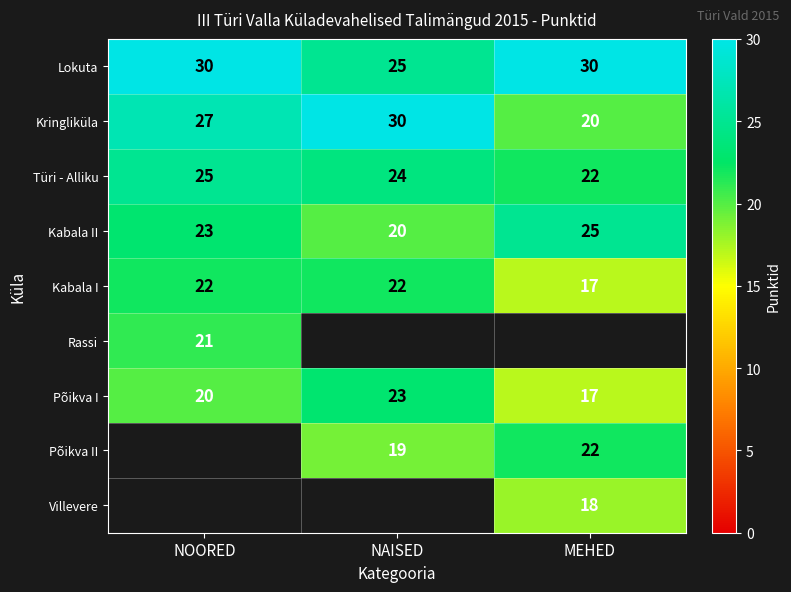

The Rassi series shows 21 at NOORED. True or false?

True